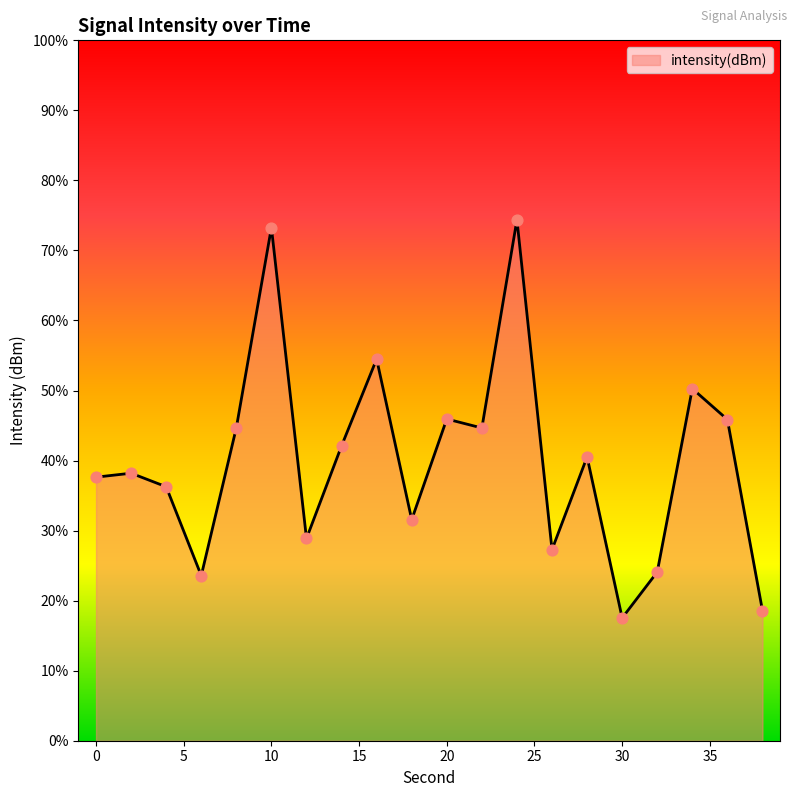

Between 18 and 16, which is larger?

16